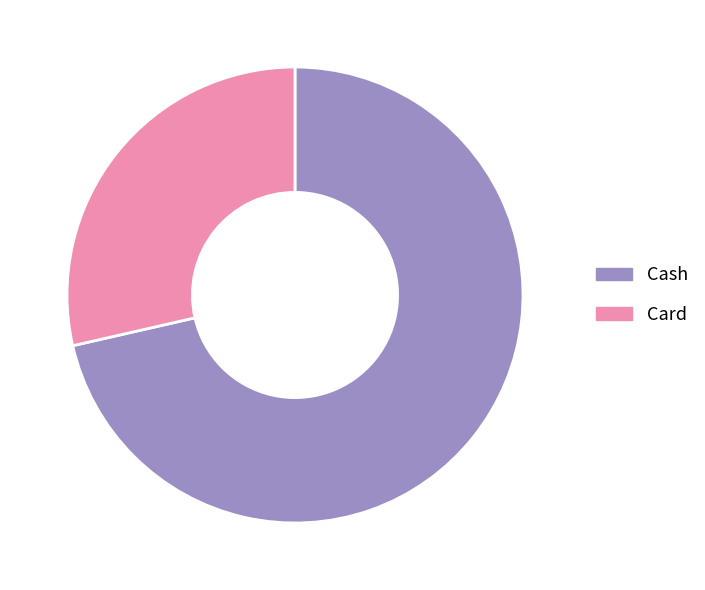

Is the sum of Cash and Card greater than half?

Yes